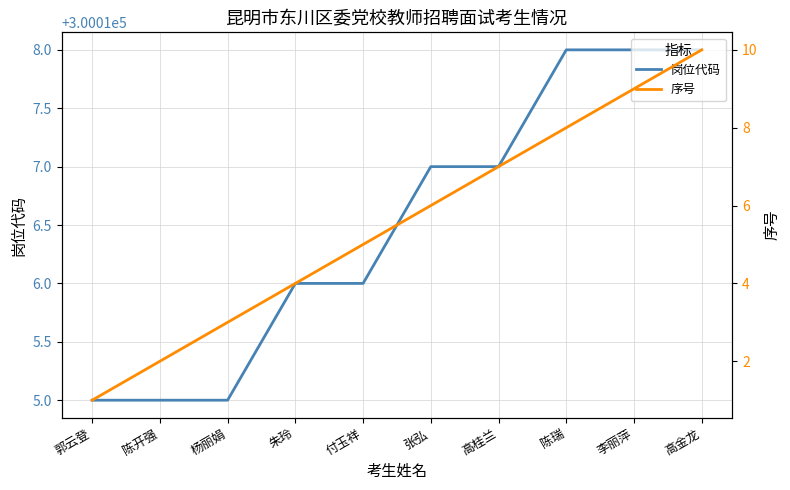

True or false: 序号 and 岗位代码 cross at least once.

False